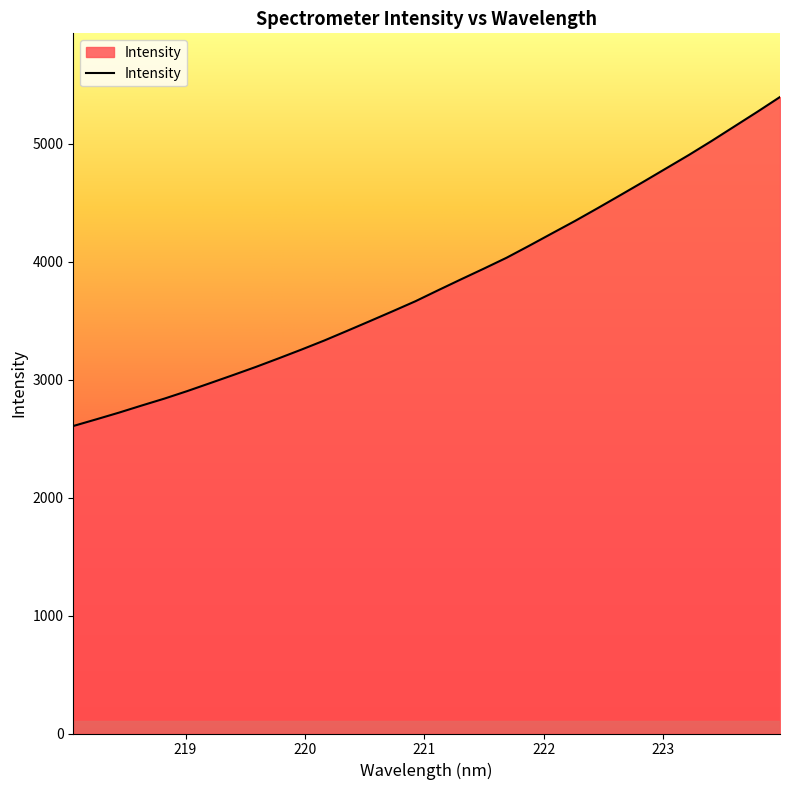

What is the minimum value shown in the chart?

2606.0